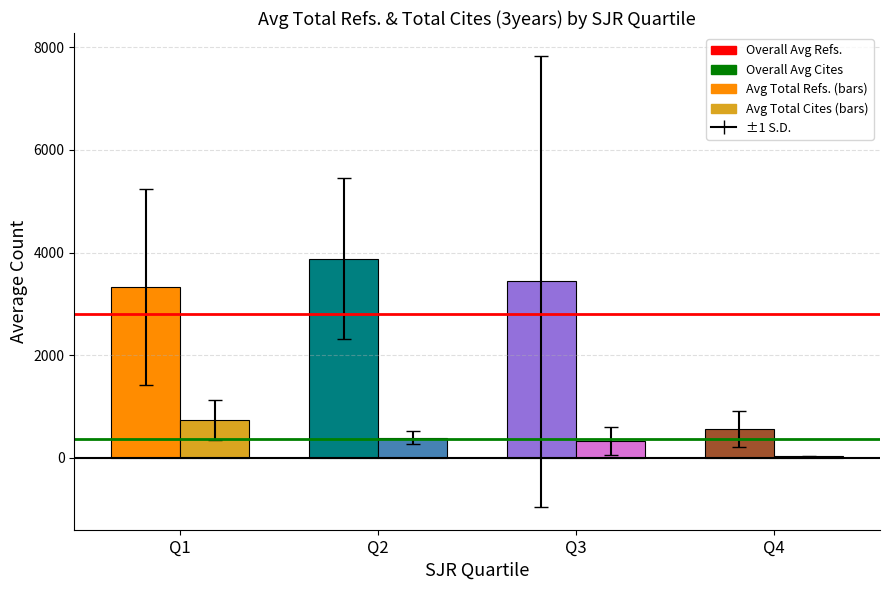

What is the sum of the Overall Avg Refs. values at Q1 and Q2?

5602.2